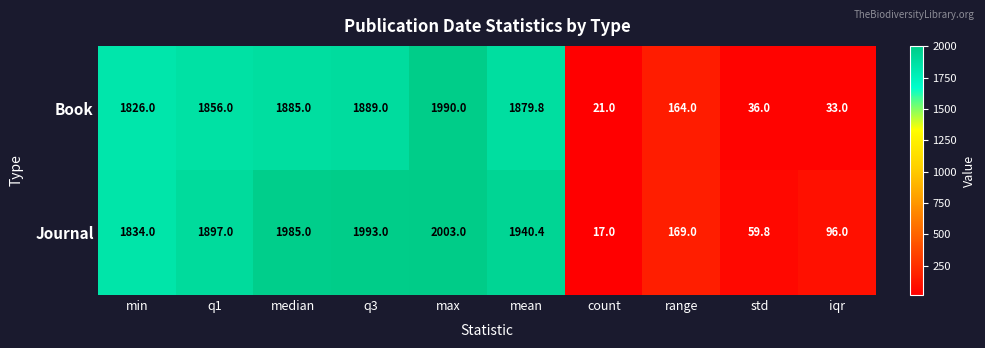

What is the greatest value displayed?

2003.0